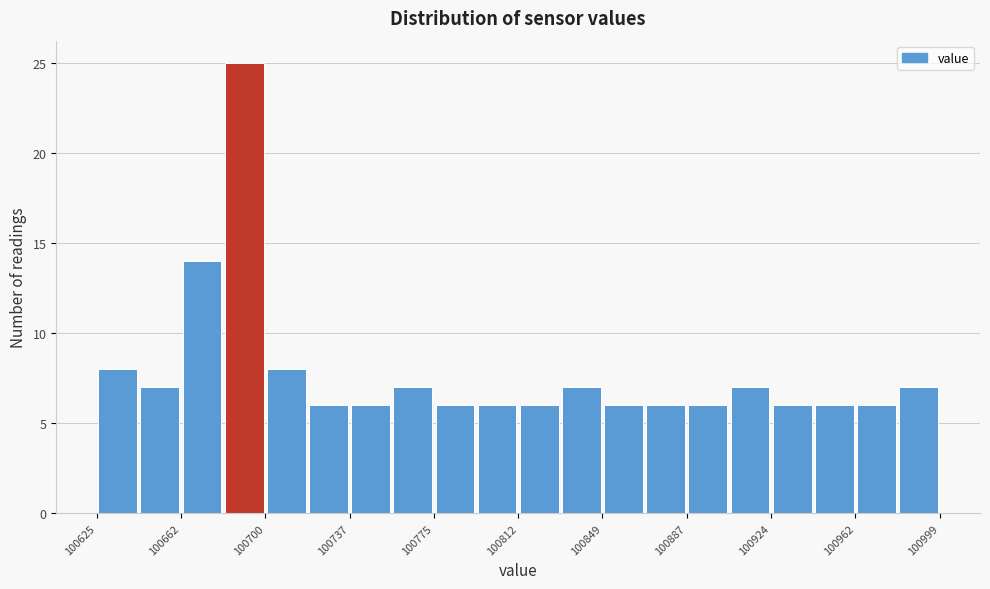

Read against the x-axis, roughly where is the centre of the tallest bar?

100690